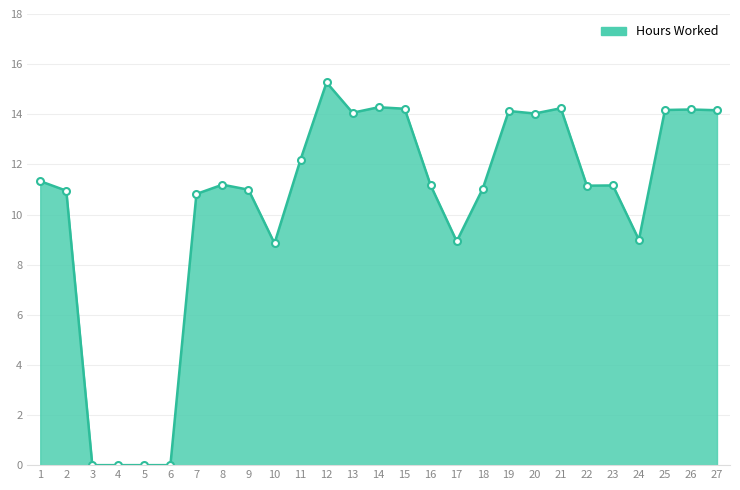

What is the ratio of the value at 7 to the value at 11?

0.9